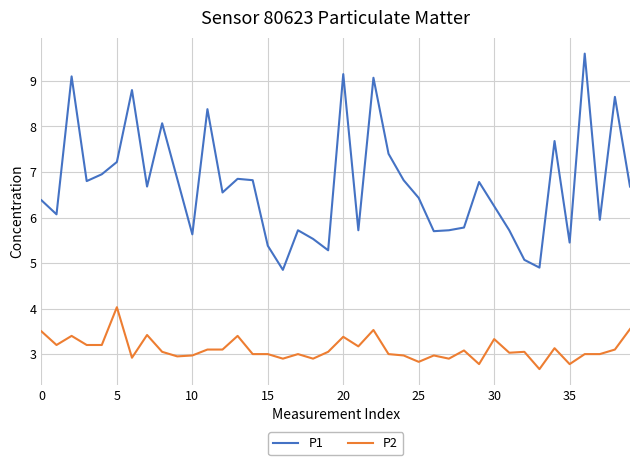

Which series has the widest spread of values?

P1